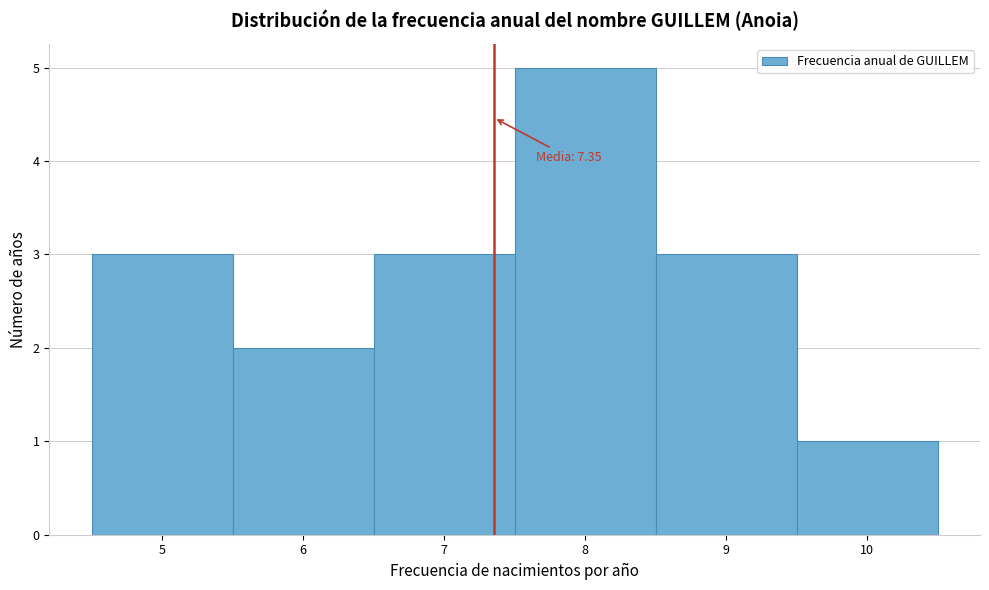

Over which range of the x-axis is the bar tallest?

7.5 to 8.5